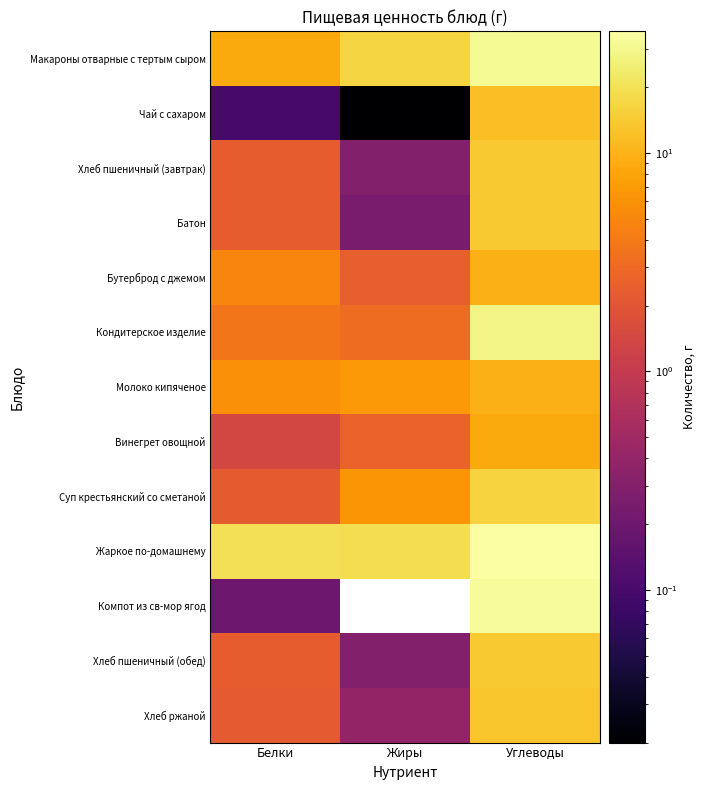

Rank the series by their maximum value, from lowest to highest.

Винегрет овощной, Бутерброд с джемом, Молоко кипяченое, Чай с сахаром, Хлеб ржаной, Батон, Хлеб пшеничный (завтрак), Хлеб пшеничный (обед), Суп крестьянский со сметаной, Кондитерское изделие, Макароны отварные с тертым сыром, Компот из св-мор ягод, Жаркое по-домашнему